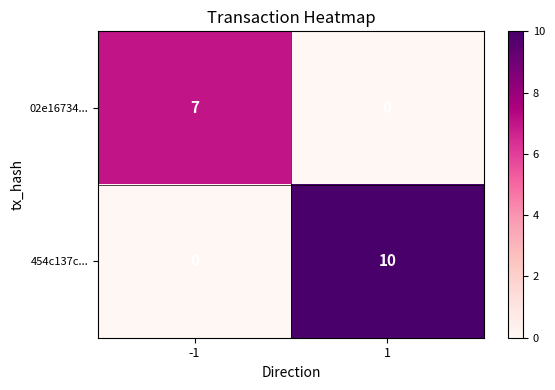

What is the total value across all series at 1?

10